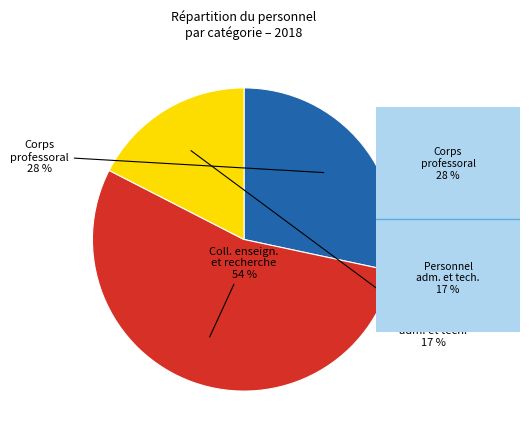

To the nearest percent, what is the difference between the largest and smallest slice percentages?

37%